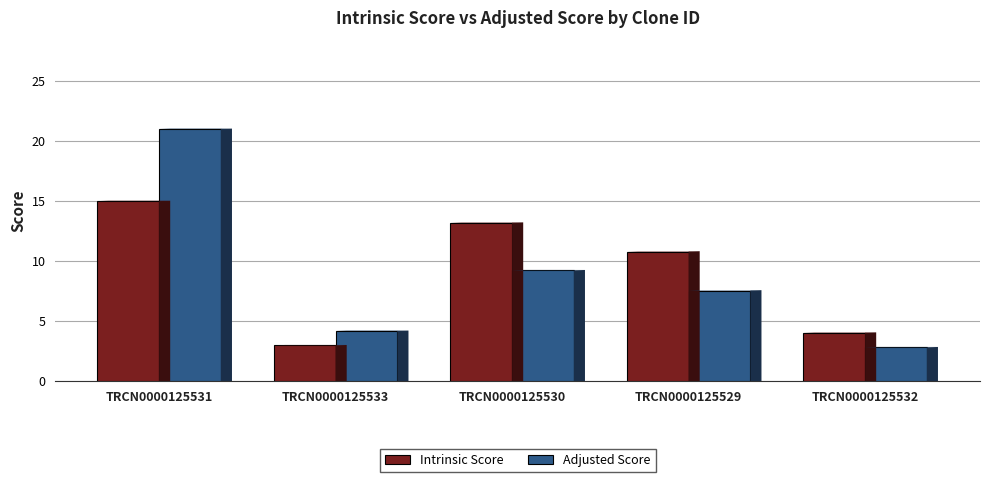

How many groups of bars are there?

5